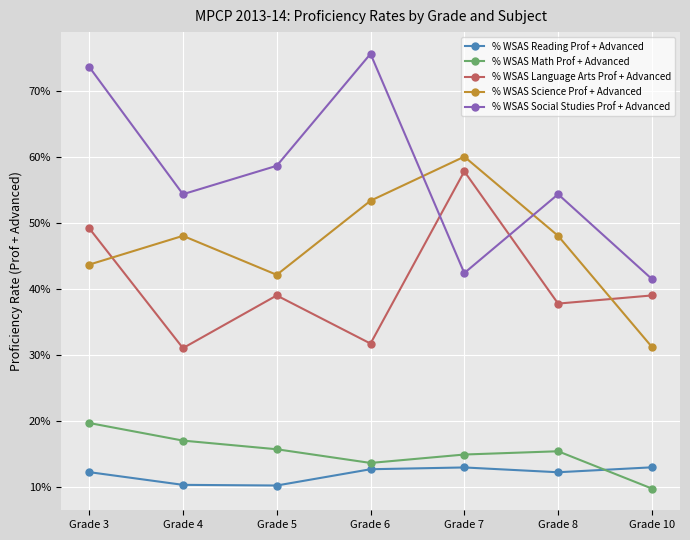

What is the value of the % WSAS Social Studies Prof + Advanced point at the 5th from the left?

0.4